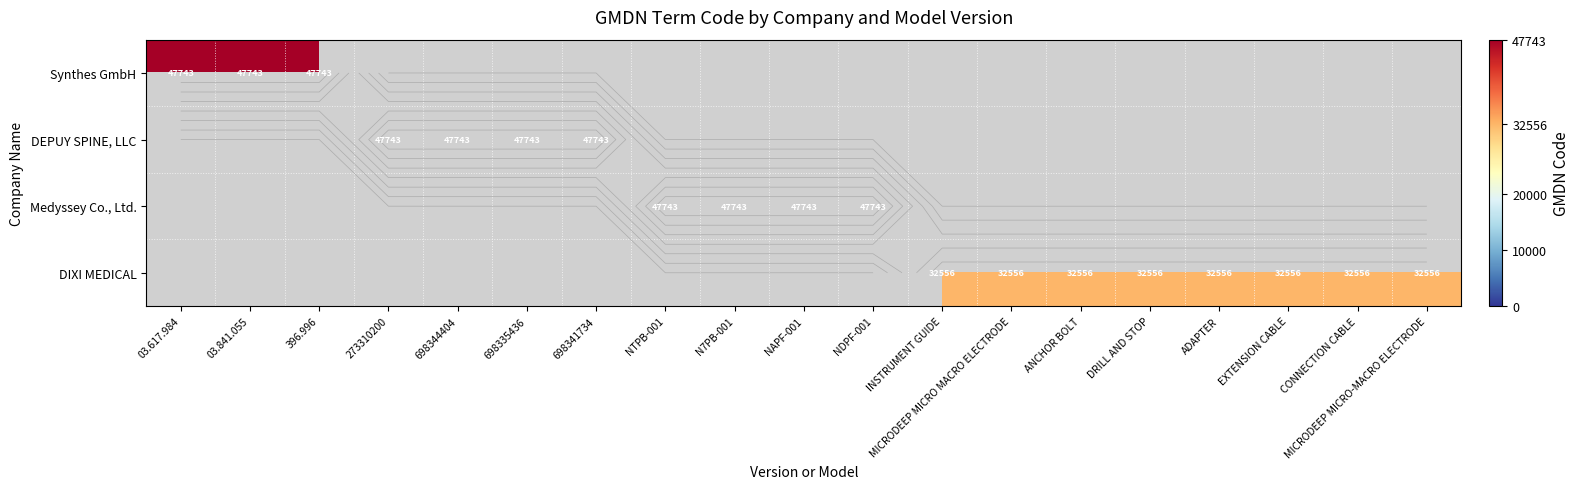

At 03.617.984, list the series in order from largest to smallest.

Synthes GmbH, DEPUY SPINE, LLC, Medyssey Co., Ltd., DIXI MEDICAL